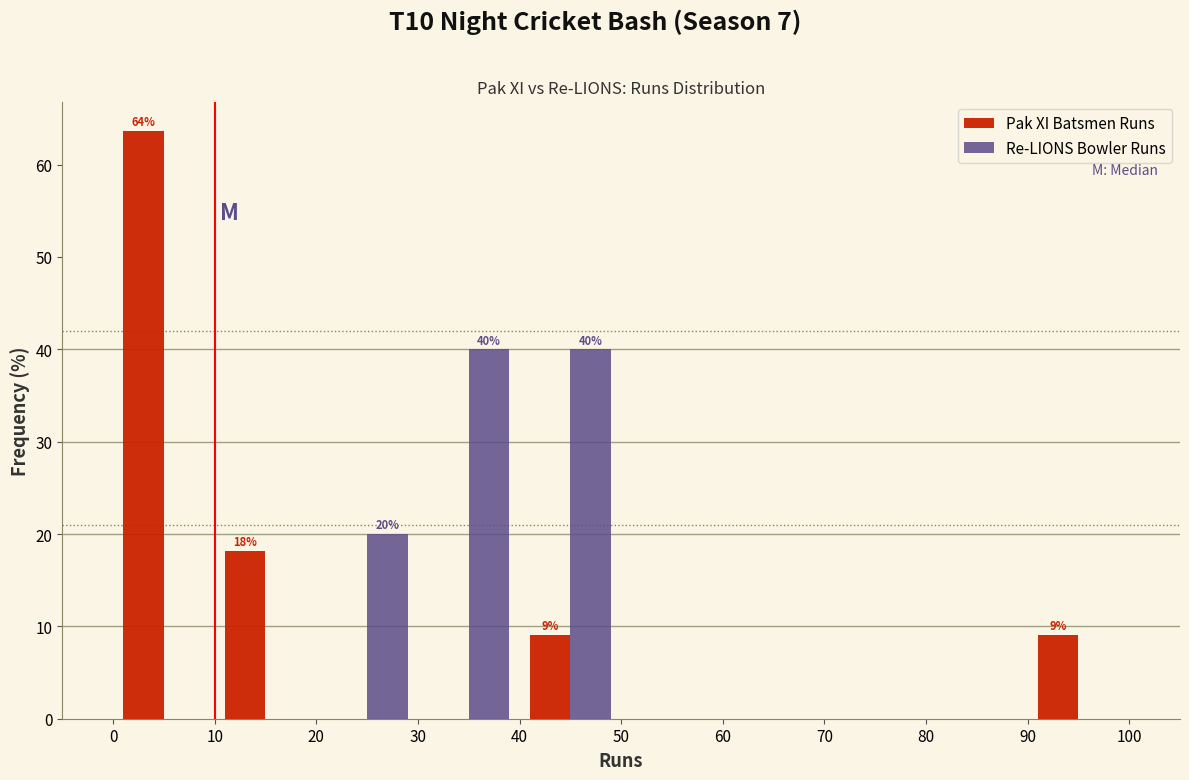

In the Pak XI Batsmen Runs series, which range on the x-axis has the tallest bar?

0 to 10